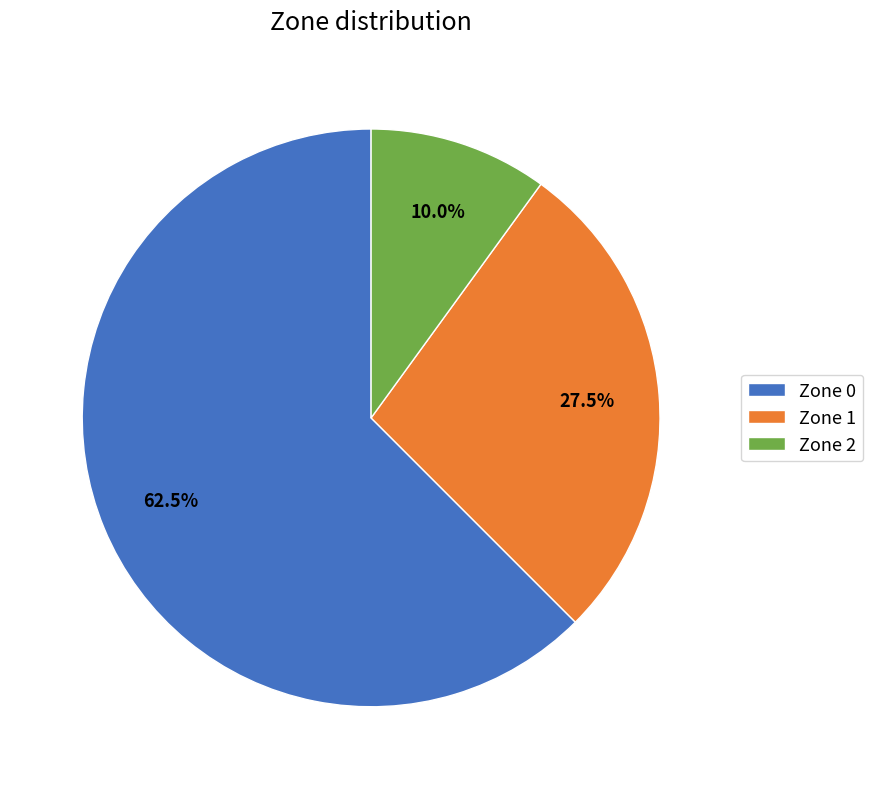

How much of the chart is everything except Zone 0?

37.5%